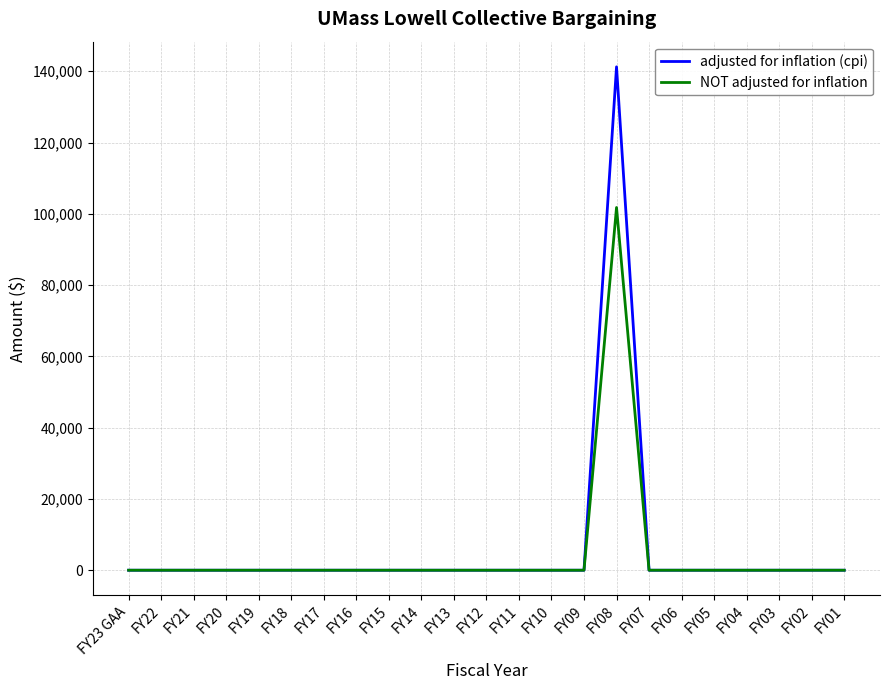

What are all the series names shown in the legend?

adjusted for inflation (cpi), NOT adjusted for inflation